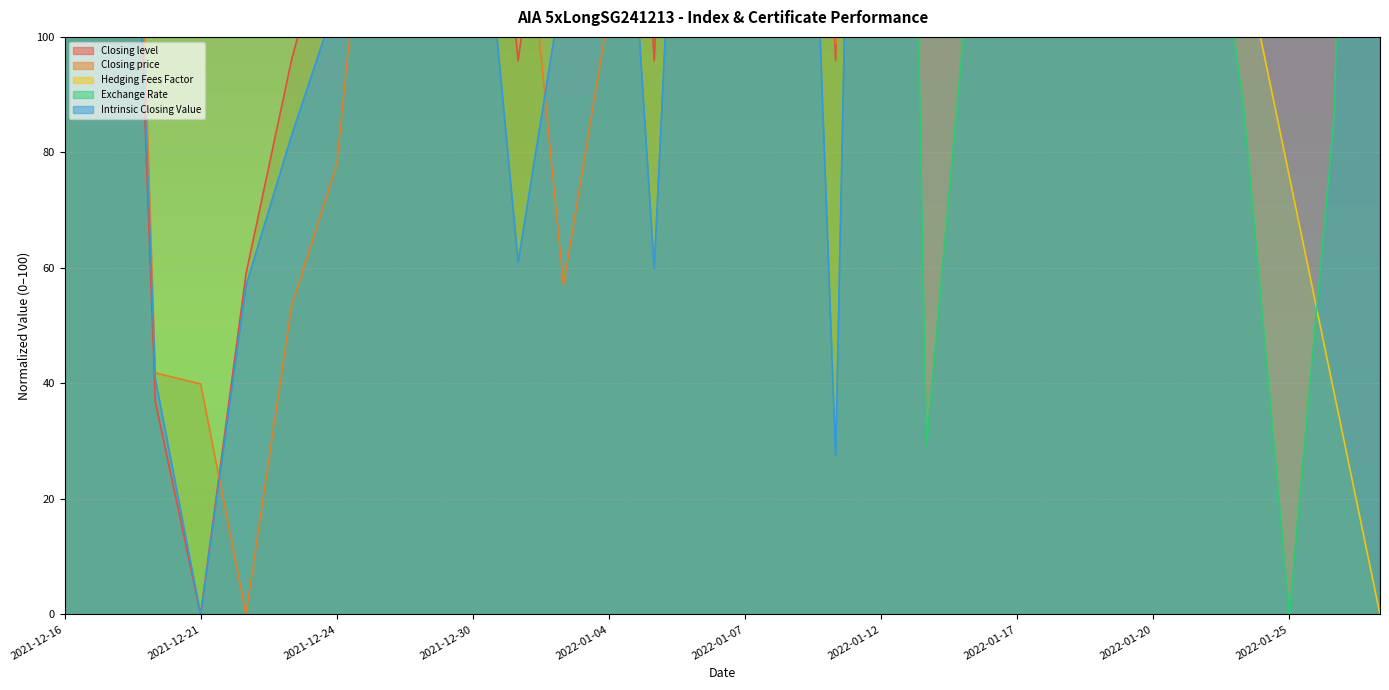

What is the sum of the Closing price values at 2021-12-29 and 2021-12-17?

389.5